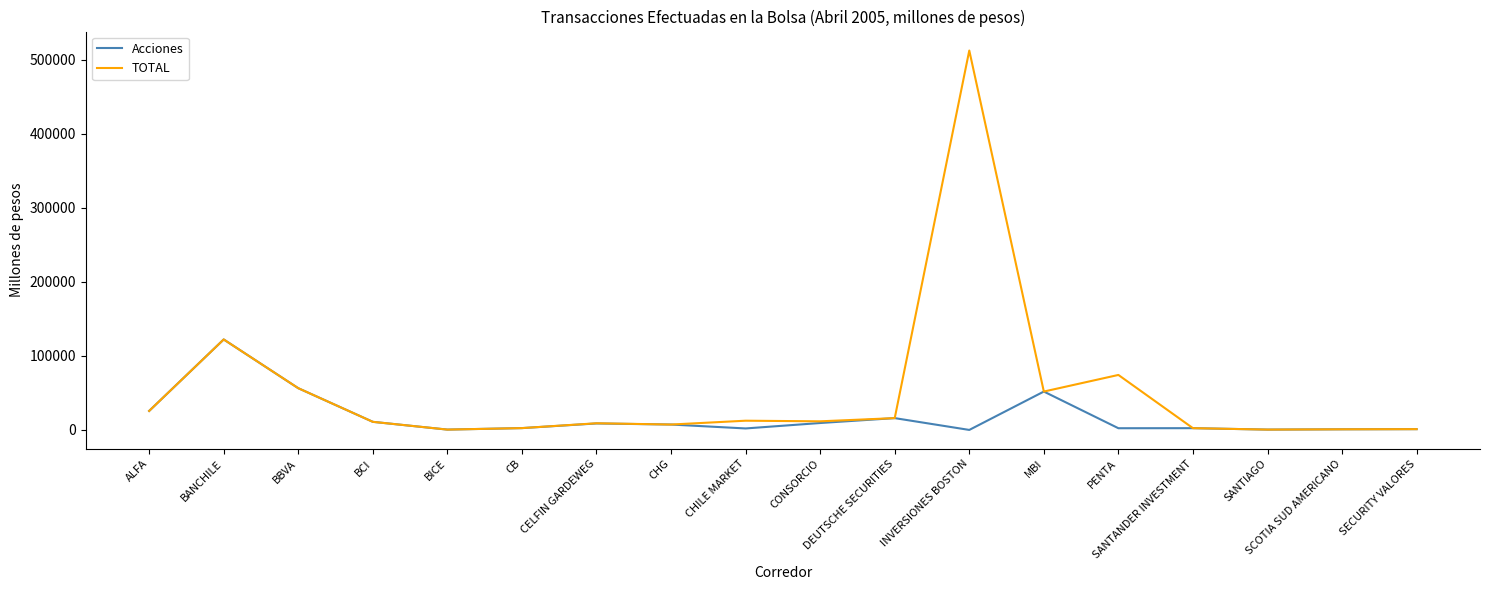

Is it true that TOTAL equals 15957 at DEUTSCHE SECURITIES?

True